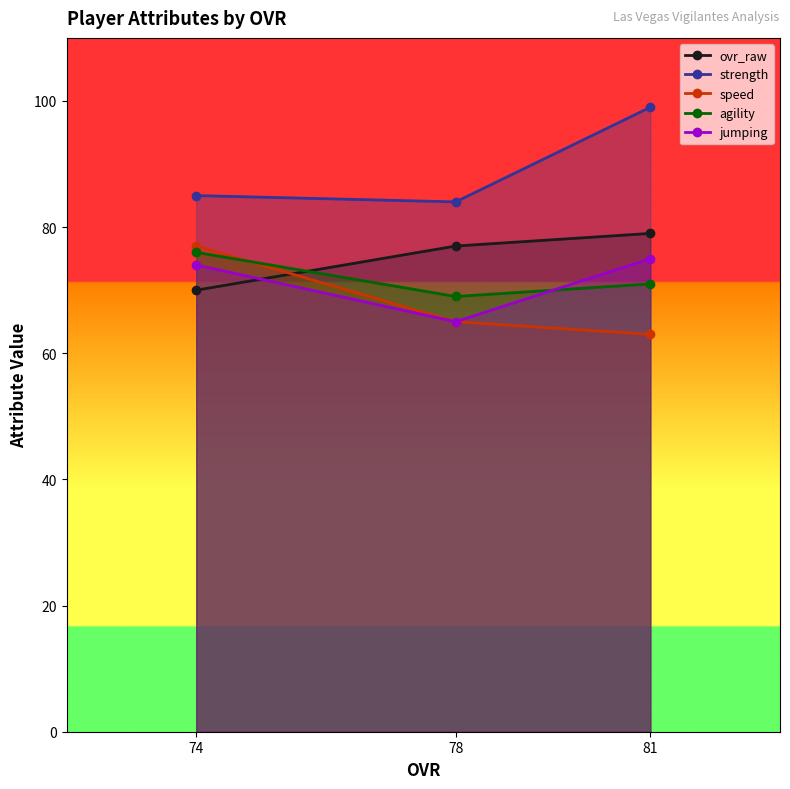

Reading right to left, extract all data points from this chart.

ovr_raw: 81=79	78=77	74=70
strength: 81=99	78=84	74=85
speed: 81=63	78=65	74=77
agility: 81=71	78=69	74=76
jumping: 81=75	78=65	74=74